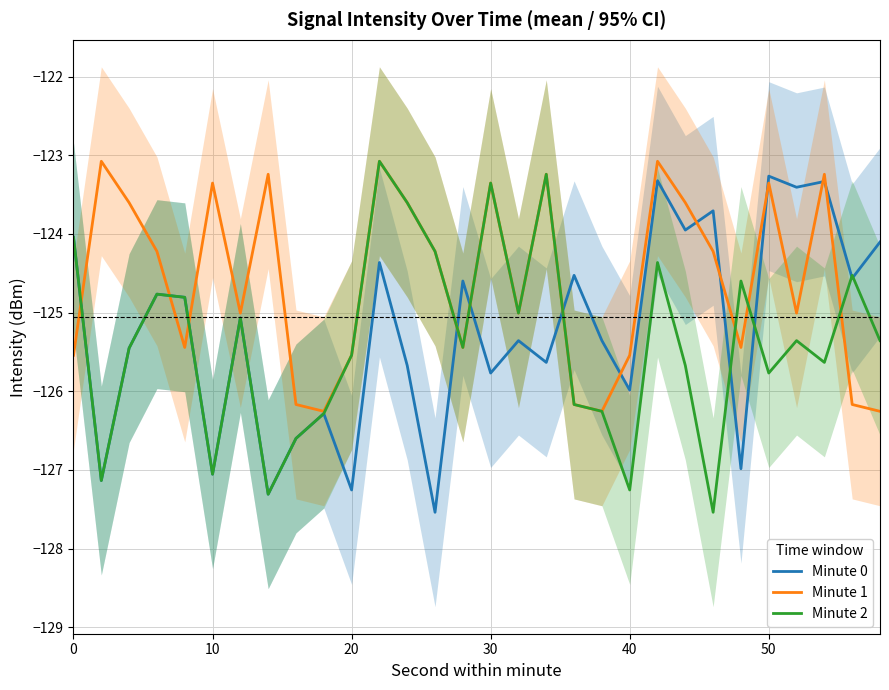

What is the difference between the second highest and minimum values in the Minute 0 series?

4.2